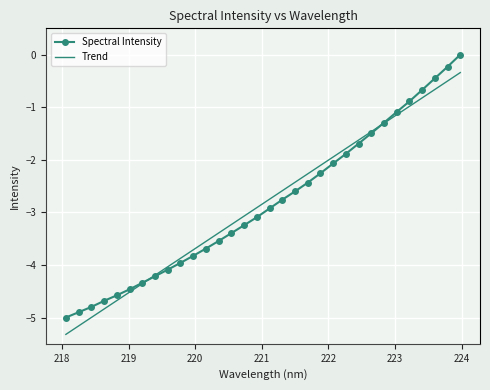

Rank the series by their maximum value, from lowest to highest.

Trend, Spectral Intensity